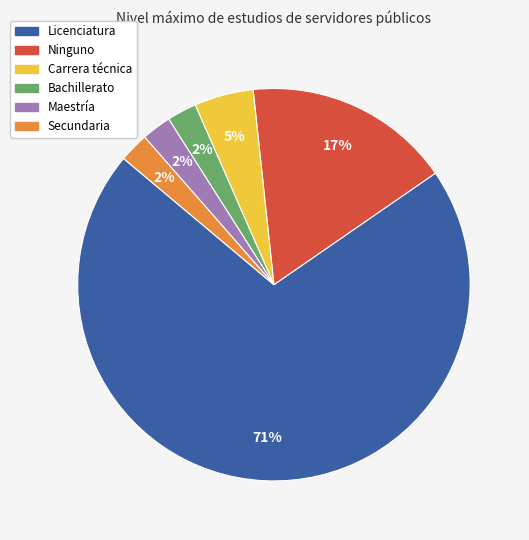

Count the number of slices in the pie.

6